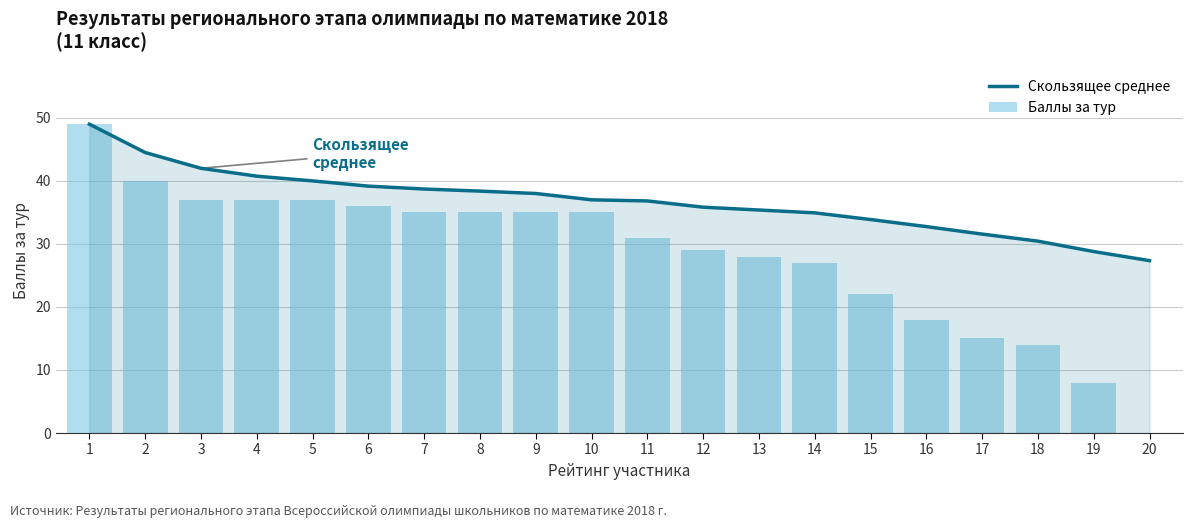

Is it true that Скользящее среднее equals 34.9 at 14?

True